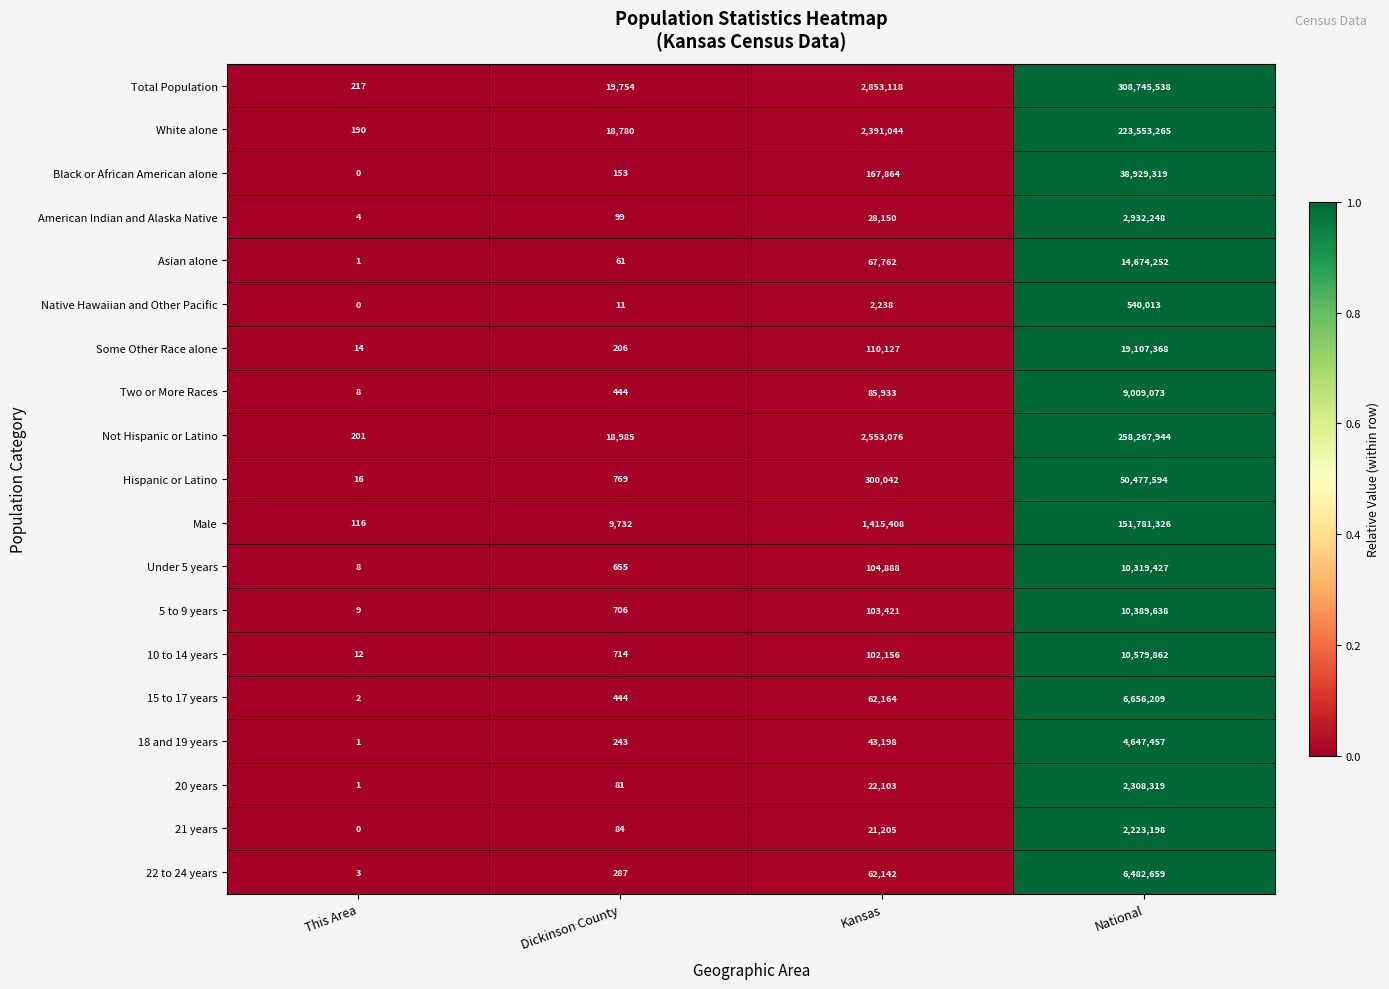

What is the maximum value for 10 to 14 years?

10579862